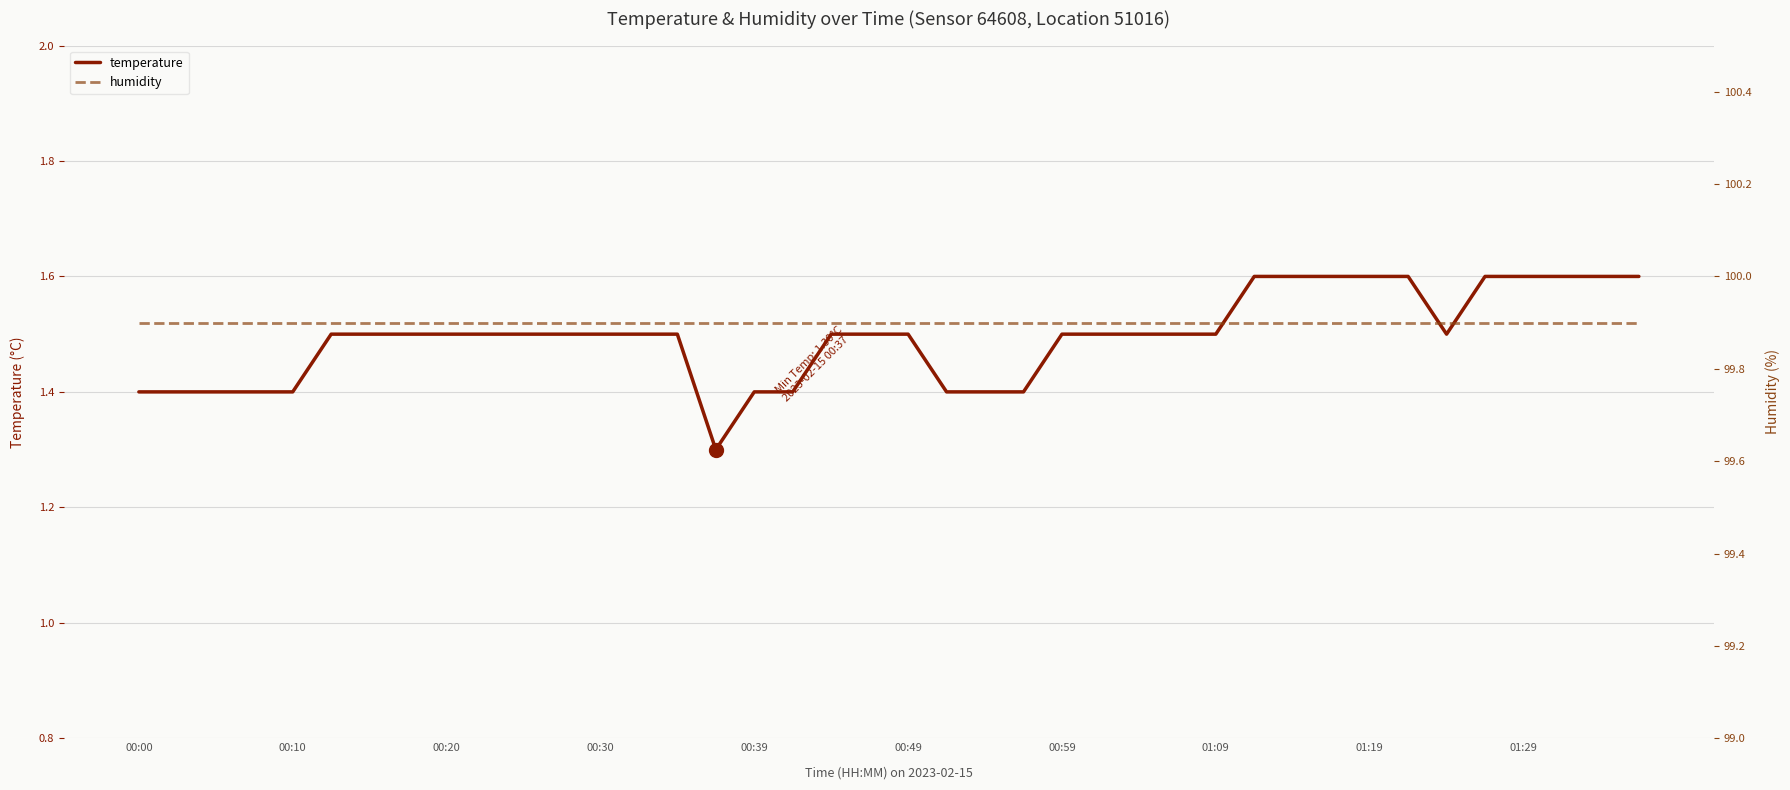

True or false: temperature and humidity intersect in this chart.

False